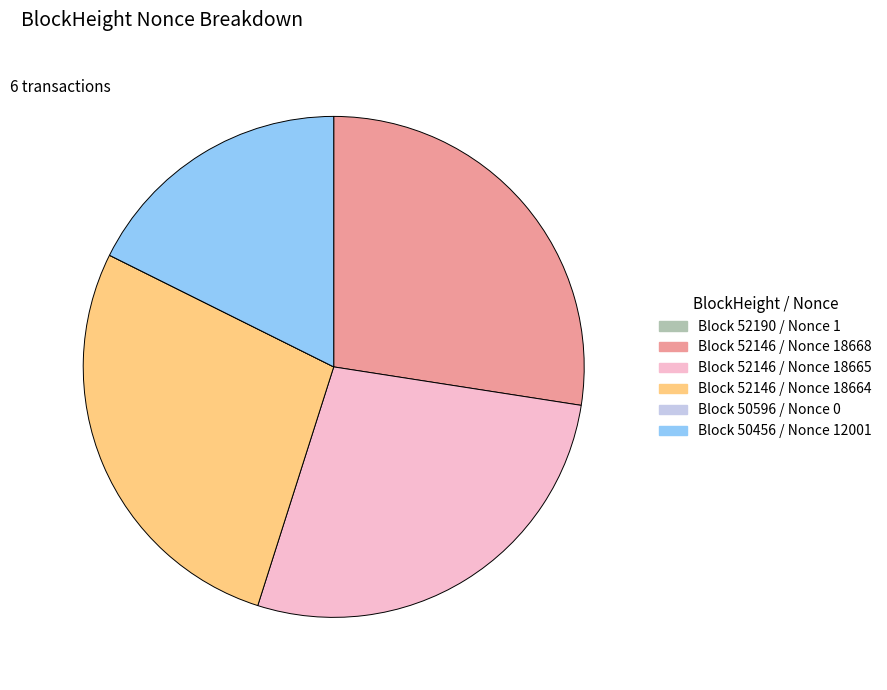

Is there any slice that represents more than half of the pie?

No